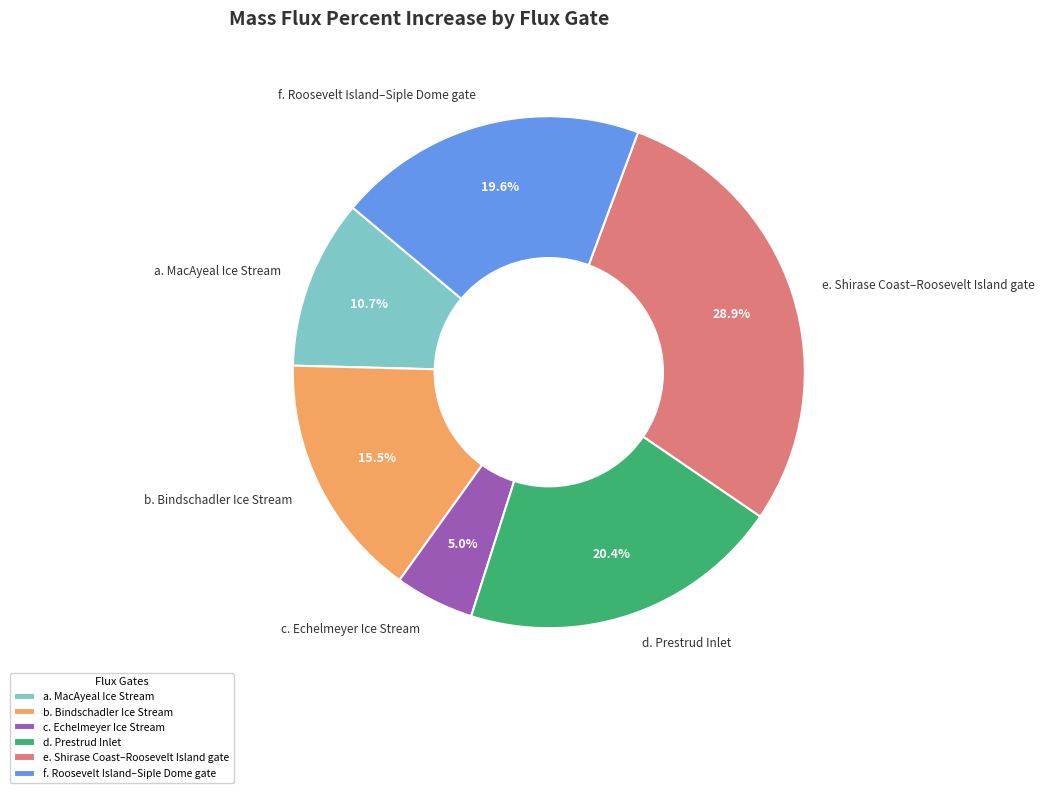

Which slice is the smallest?

c. Echelmeyer Ice Stream